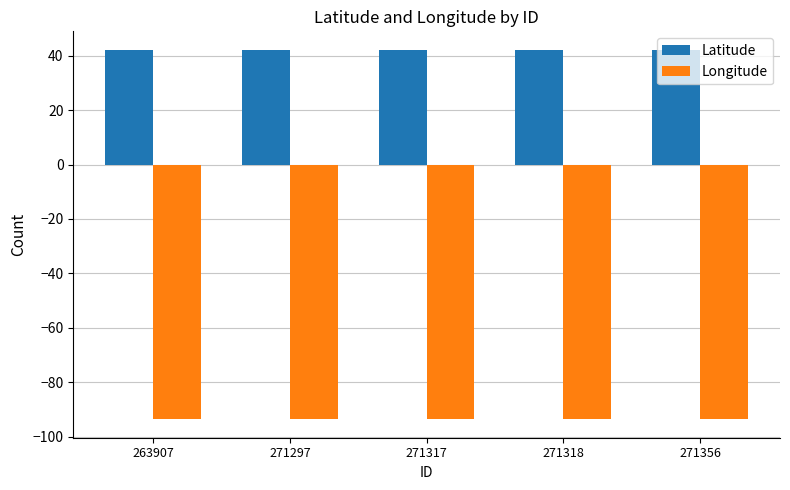

What is the total value across all series at 271318?

-51.5